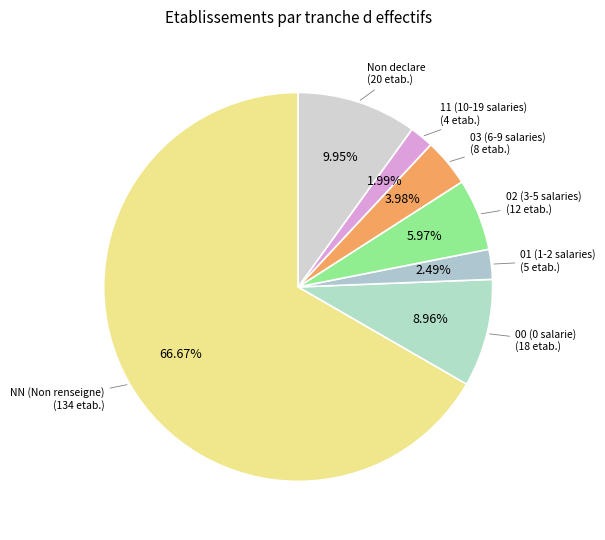

How many slices are in this pie chart?

7